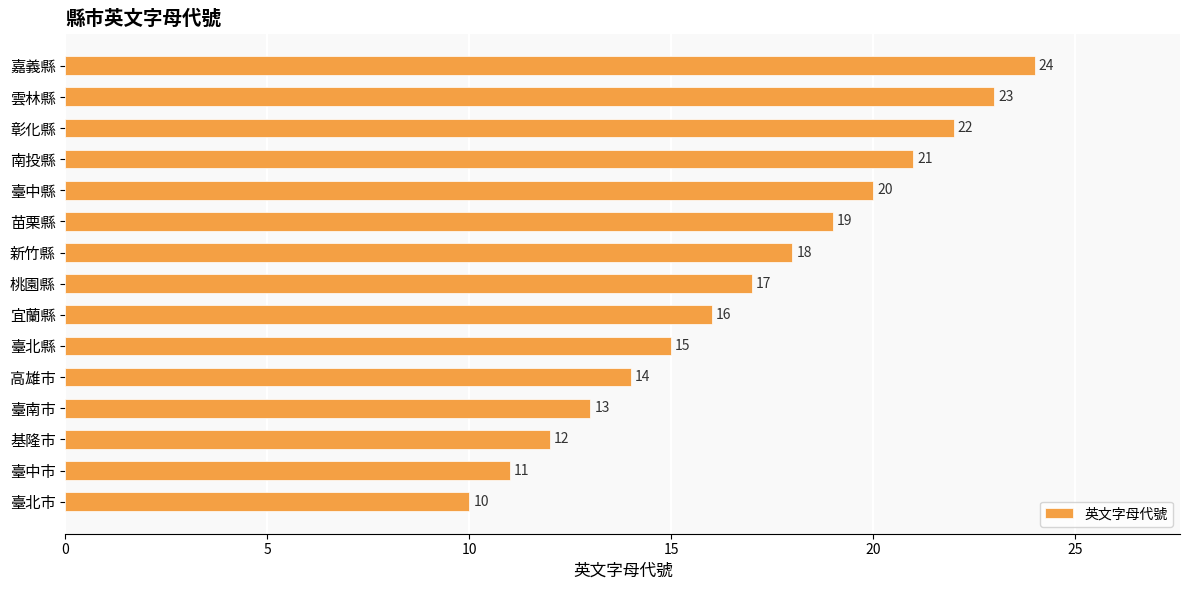

How many series are shown in this chart?

1